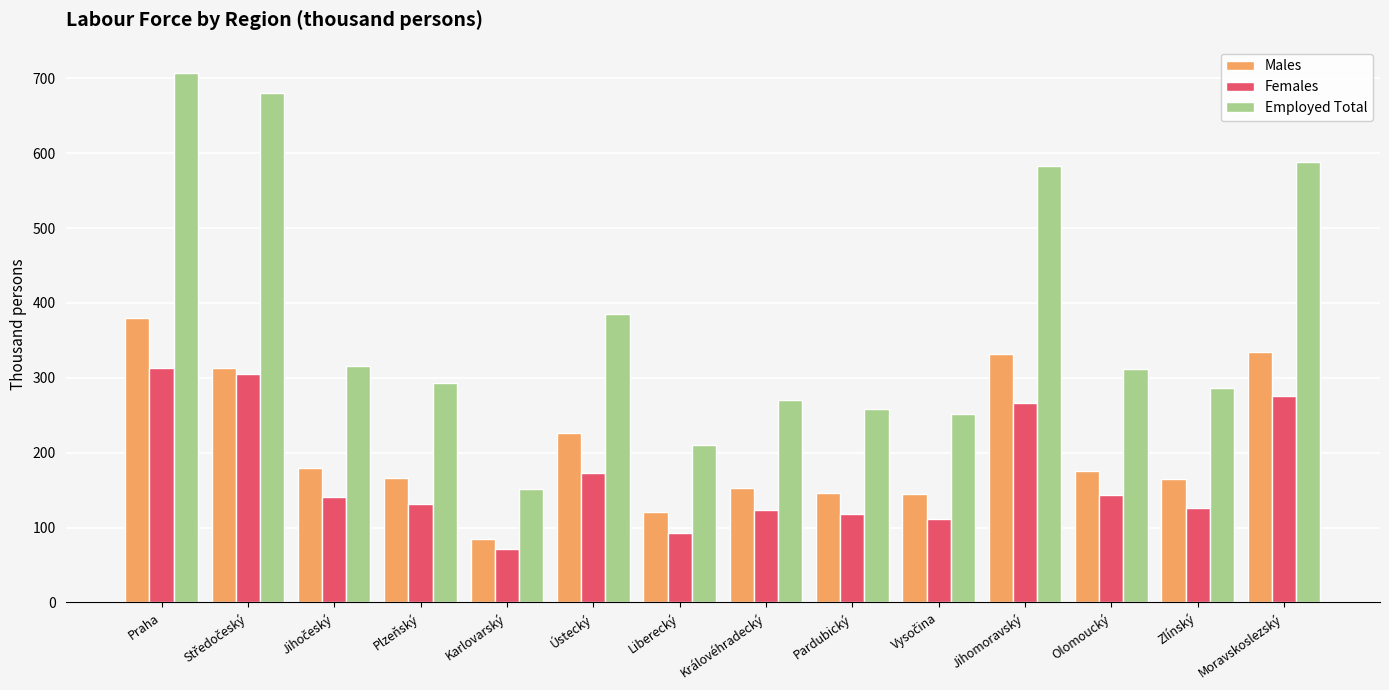

What is the difference between the second highest and second lowest values in the Females series?

211.3